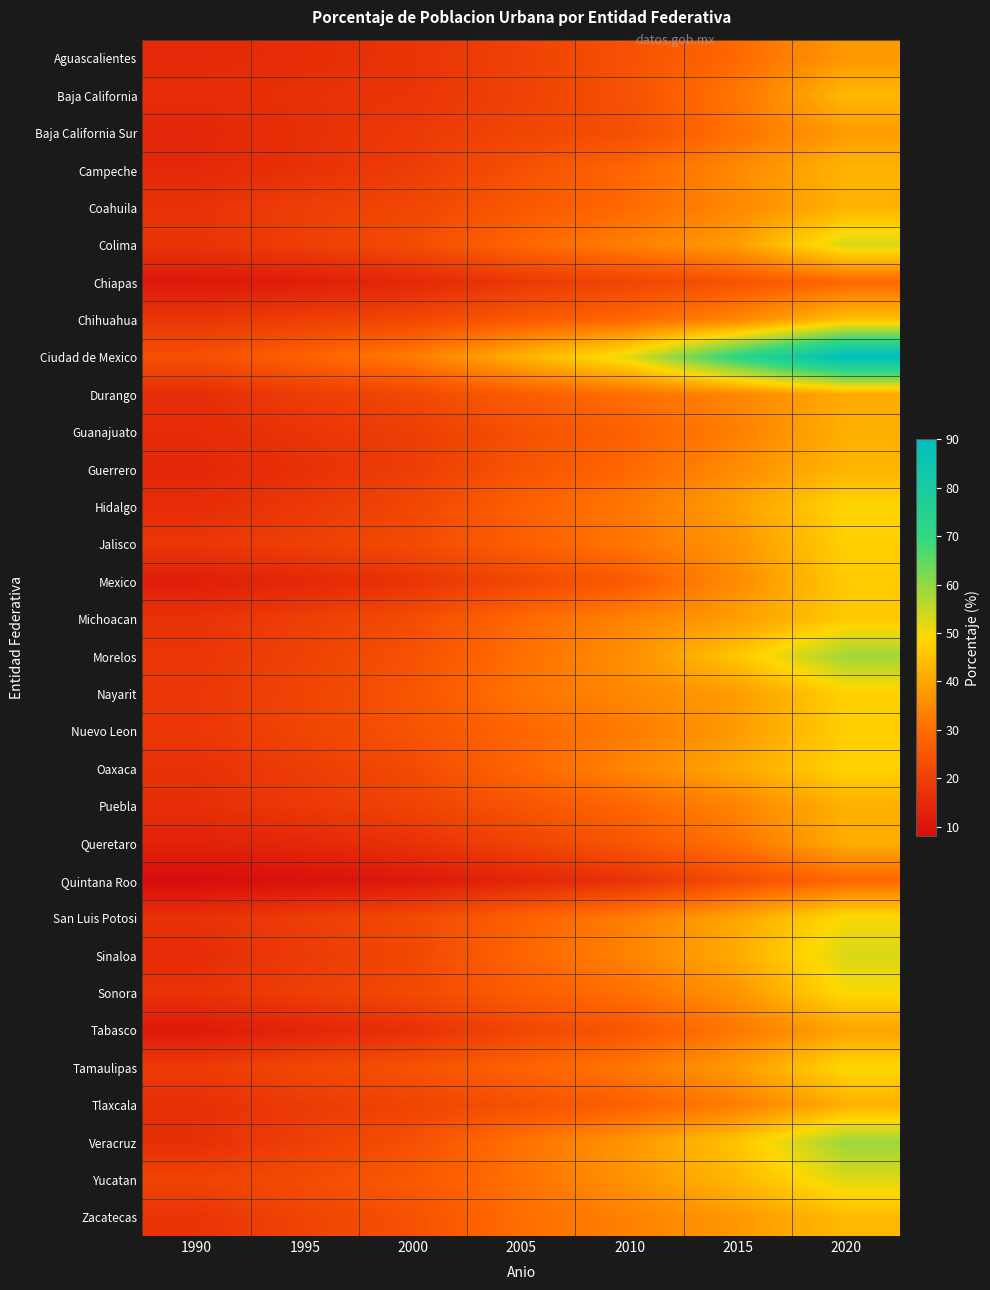

List the series in order of their peak value, highest first.

Ciudad de Mexico, Veracruz, Morelos, Colima, Sinaloa, Yucatan, San Luis Potosi, Sonora, Tamaulipas, Hidalgo, Oaxaca, Nayarit, Jalisco, Nuevo Leon, Mexico, Michoacan, Chihuahua, Zacatecas, Baja California, Guerrero, Campeche, Coahuila, Puebla, Tlaxcala, Guanajuato, Queretaro, Durango, Tabasco, Baja California Sur, Aguascalientes, Chiapas, Quintana Roo